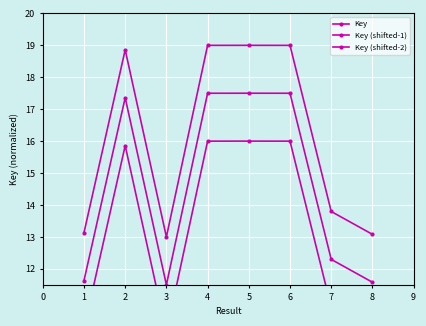

Rank the series by their average value, from lowest to highest.

Key (shifted-2), Key (shifted-1), Key